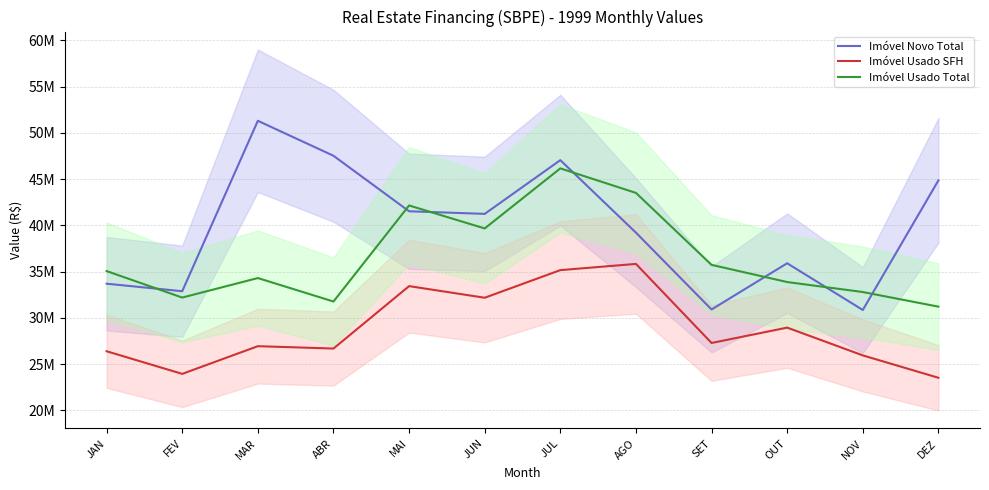

What is the sum of all Imóvel Usado Total values?

438558345